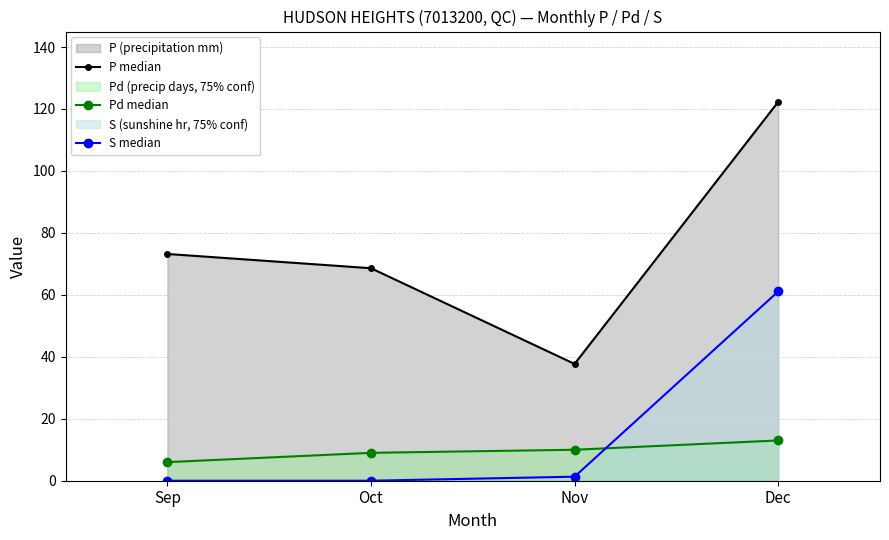

How many distinct data groups are displayed?

3